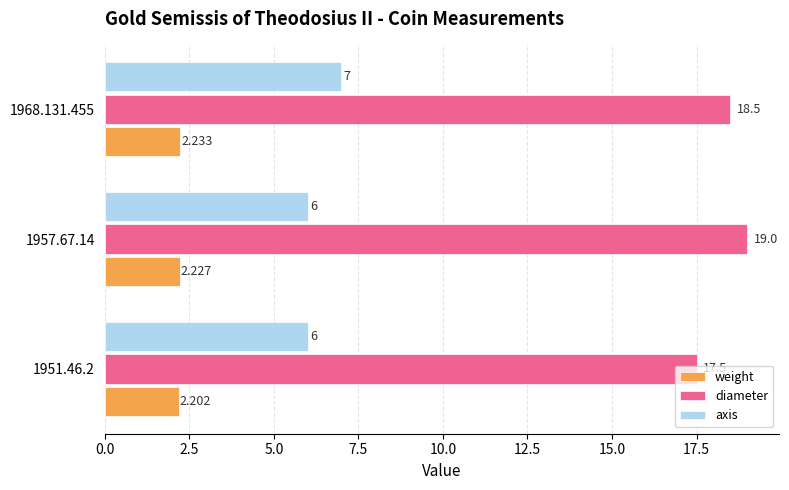

Which series has the largest range (max minus min)?

diameter